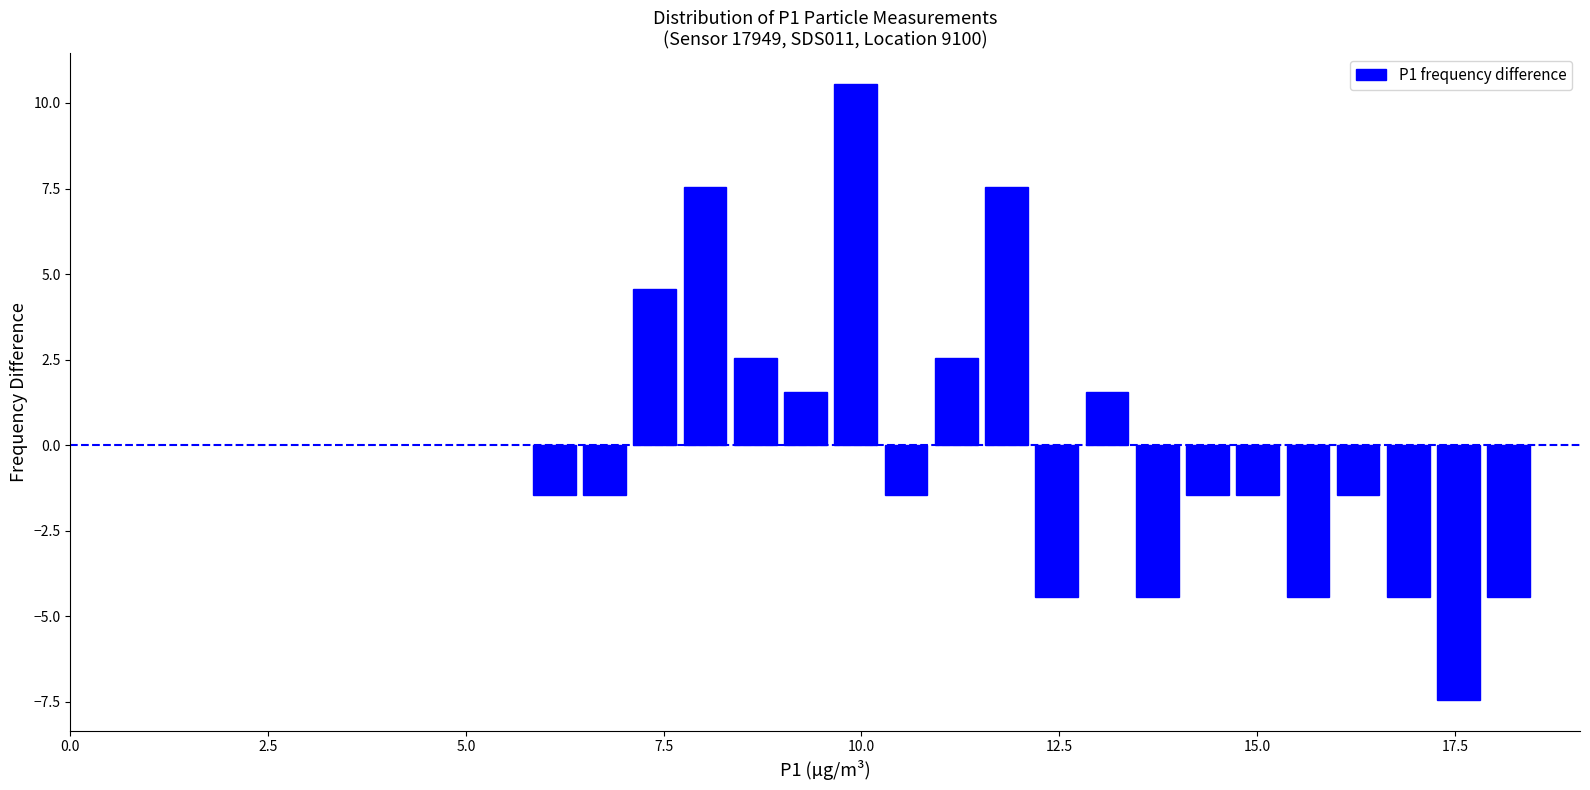

Read against the x-axis, roughly where is the centre of the tallest bar?

10.0